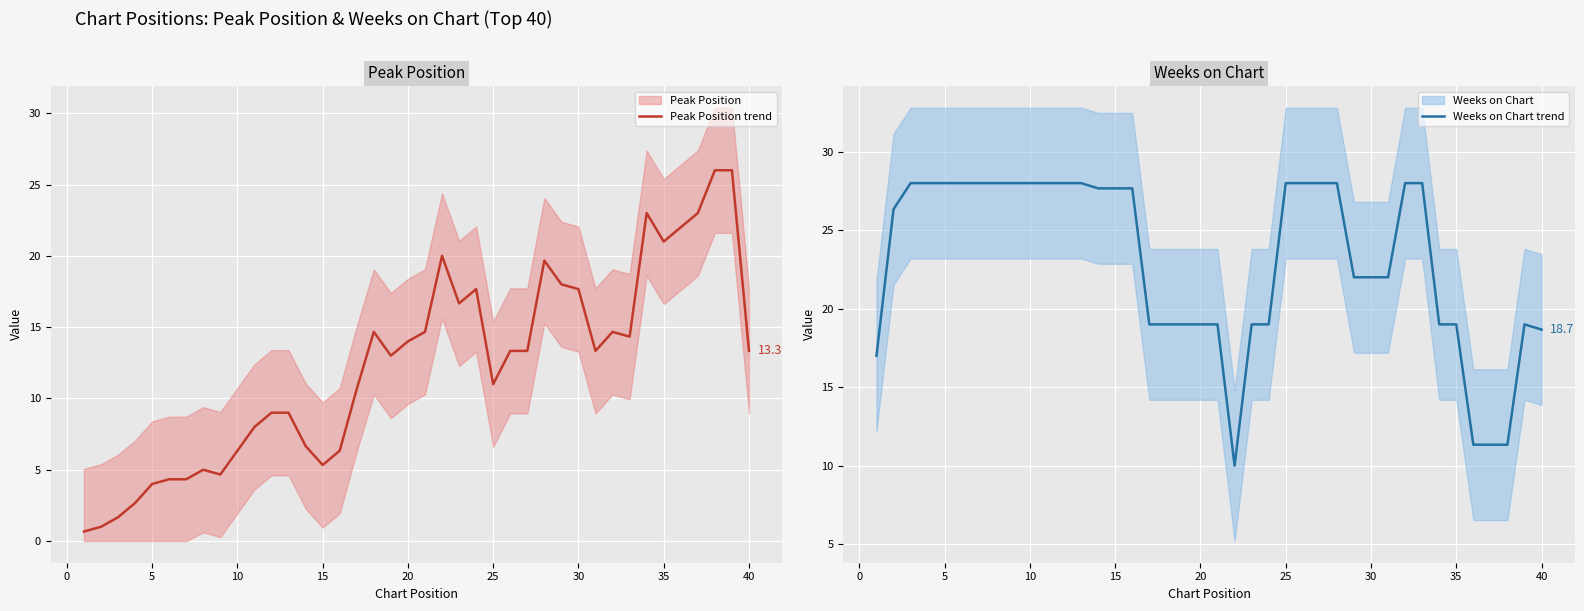

How many categories are shown in the chart?

40